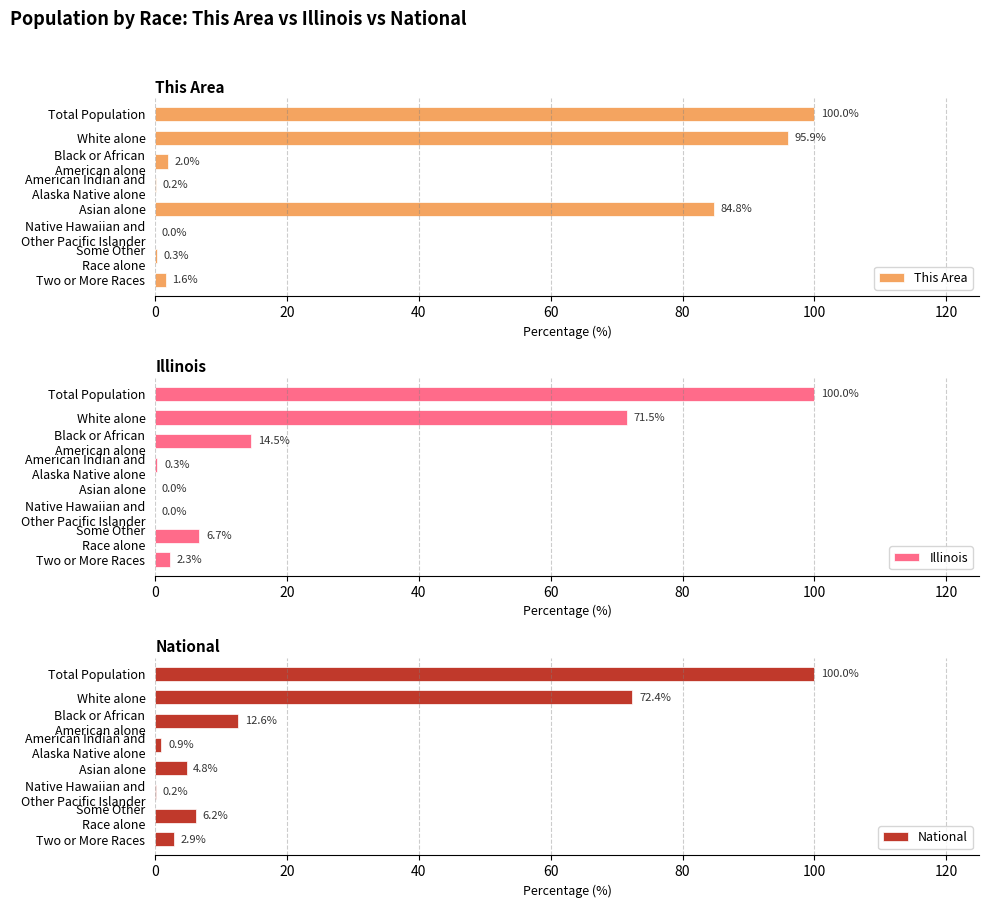

The This Area series shows 100.0 at Total Population. True or false?

True